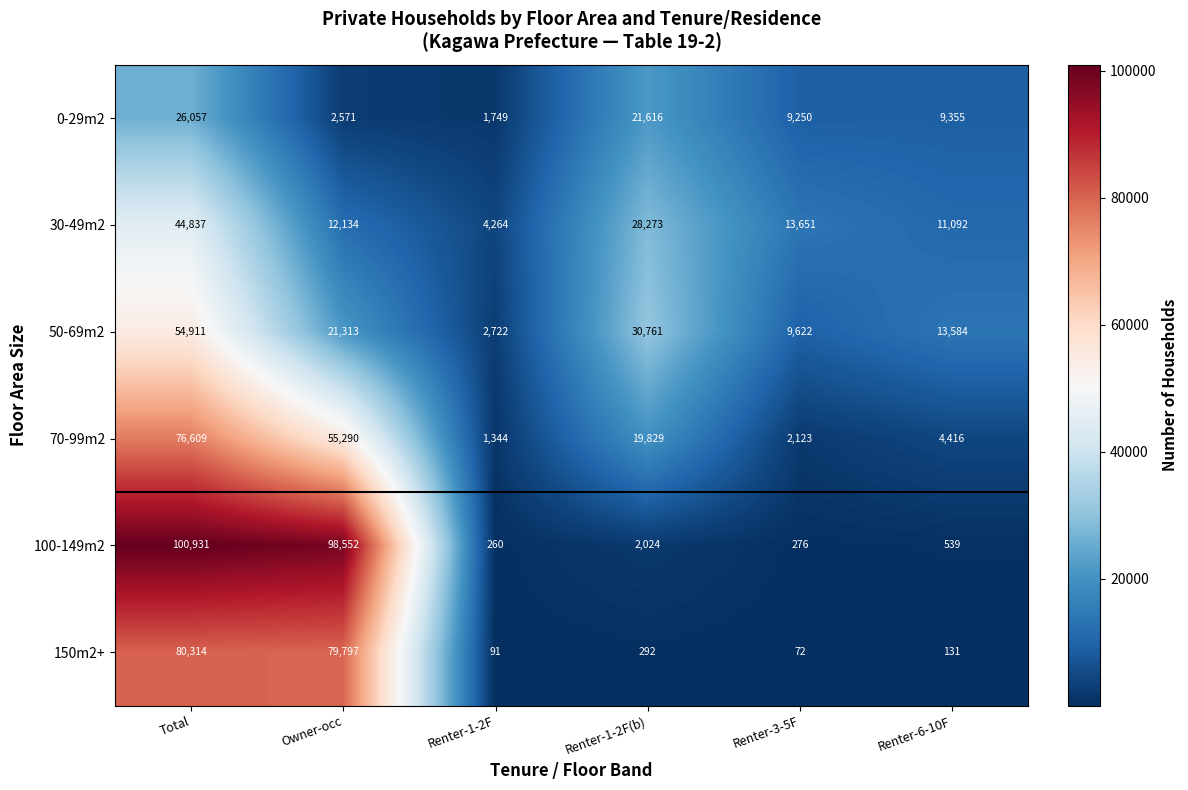

Read the 30-49m2 value at Renter-1-2F.

4264